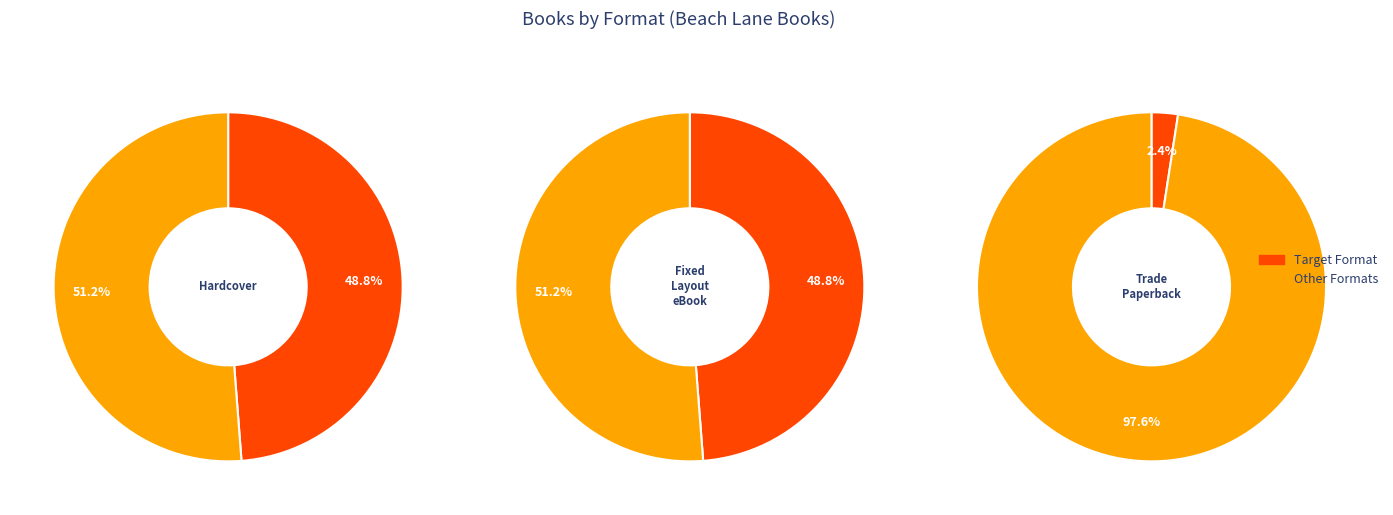

The 1 slice represents 49% of the pie. True or false?

True